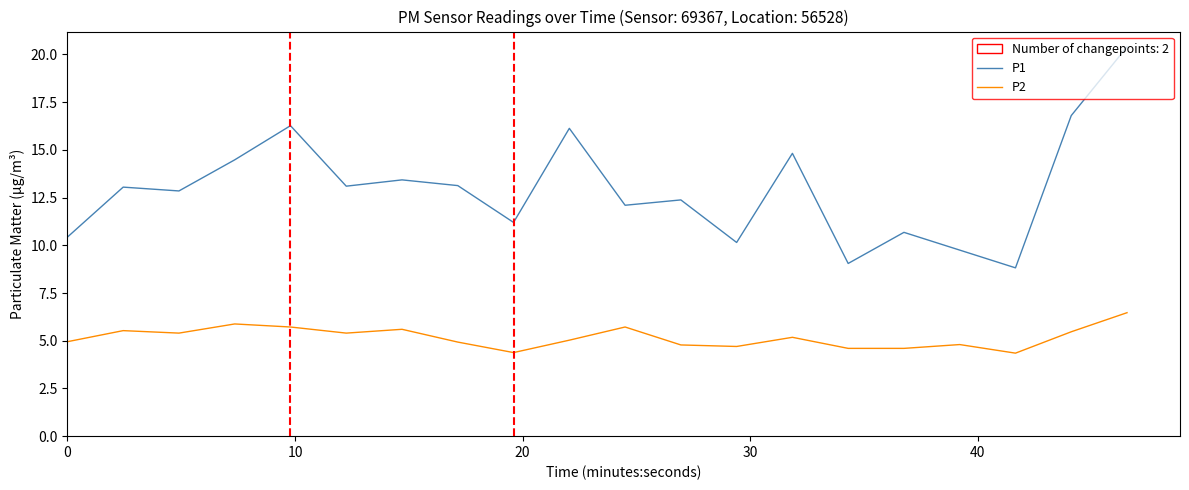

Which series has the largest total across all categories?

P1